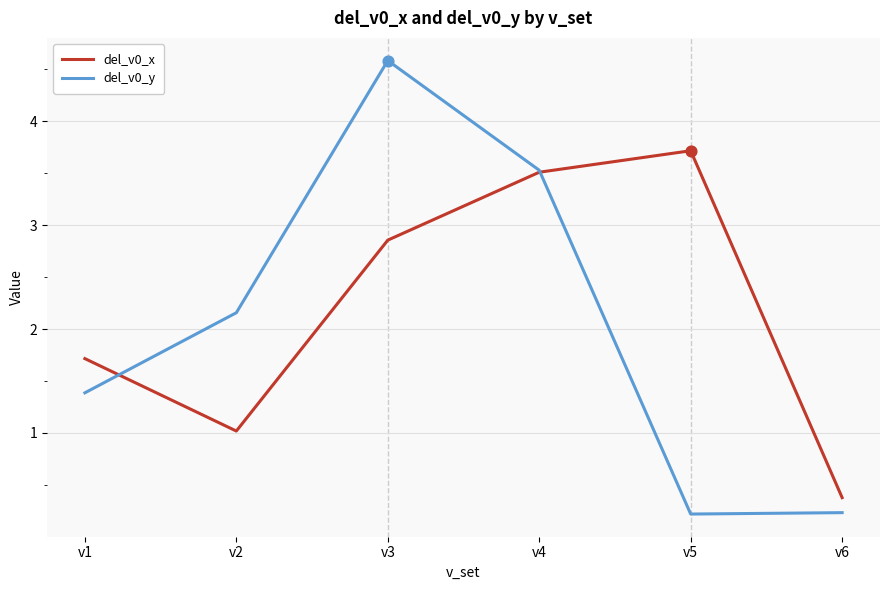

Which series has the largest total across all categories?

del_v0_x